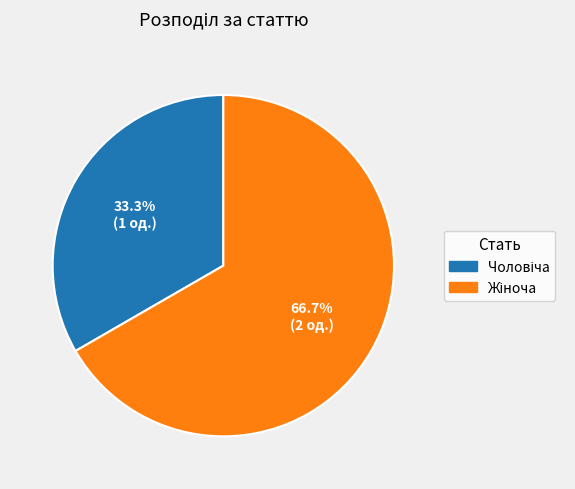

Is there a majority slice in this chart?

Yes